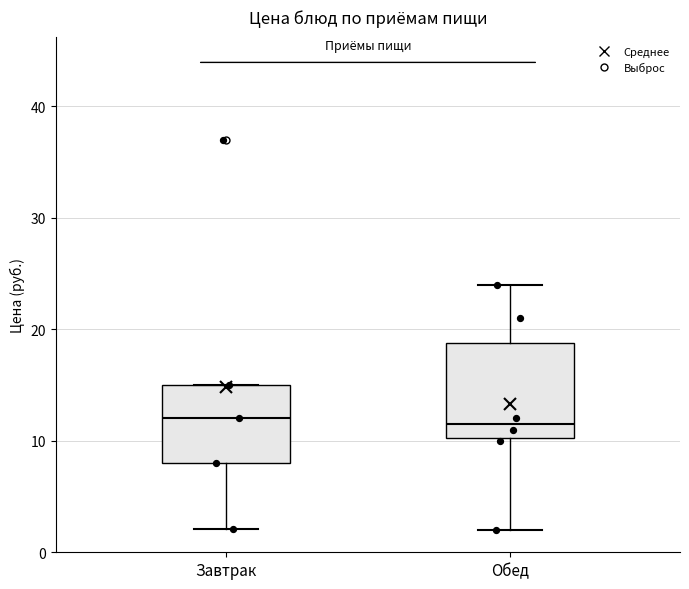

Comparing the boxes themselves (not the whiskers), which one is the tallest?

Обед